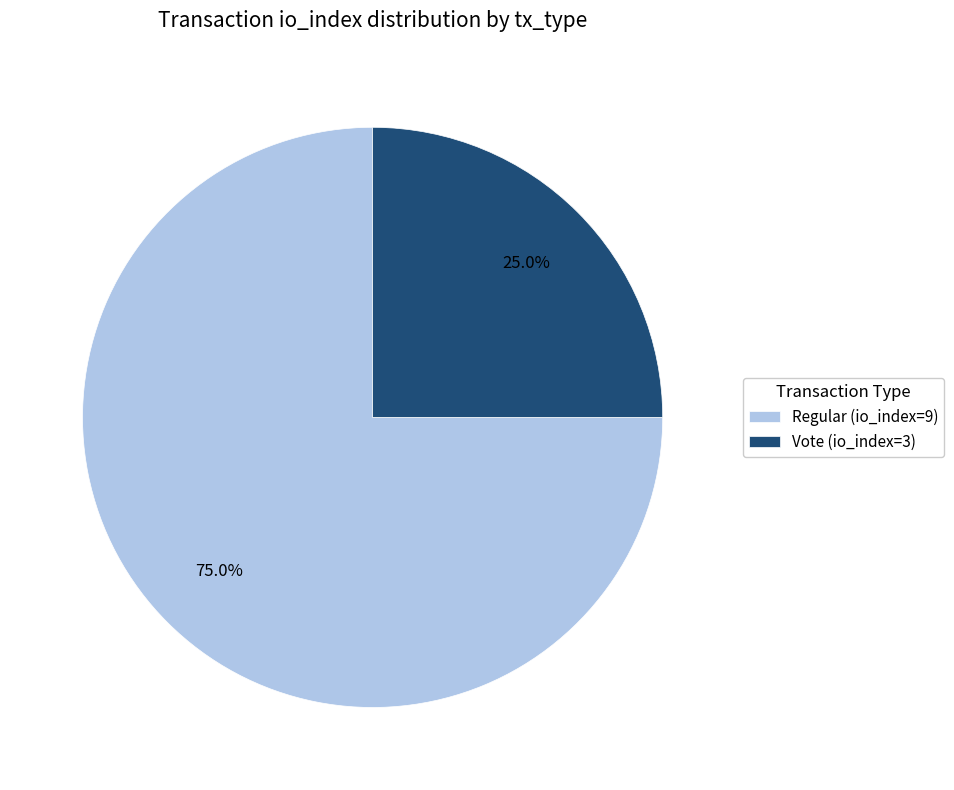

To the nearest percent, what is the difference between the largest and smallest slice percentages?

50%